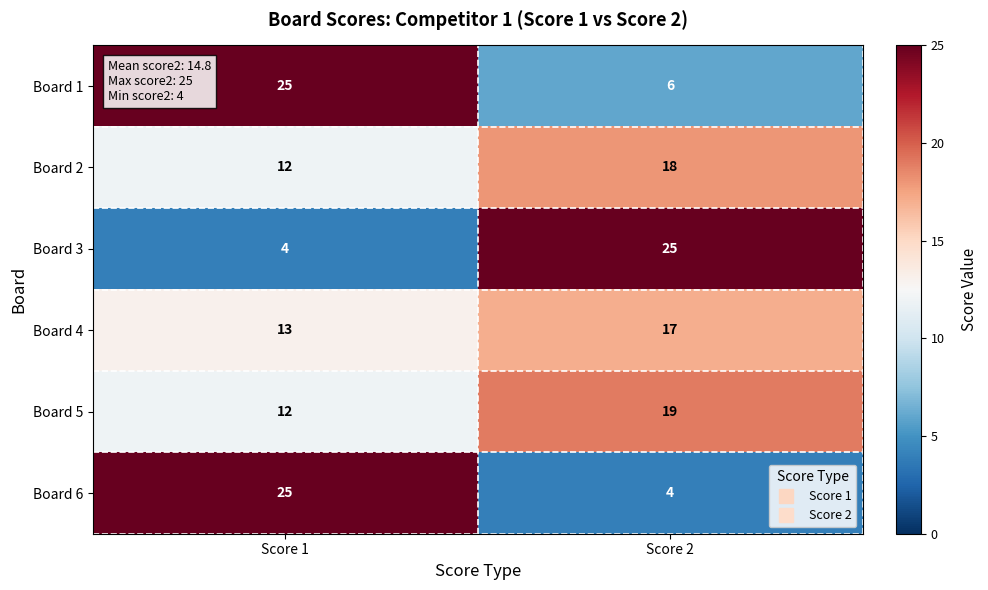

Reading right to left, list all the values displayed in this chart.

Board 1: 6	25
Board 2: 18	12
Board 3: 25	4
Board 4: 17	13
Board 5: 19	12
Board 6: 4	25